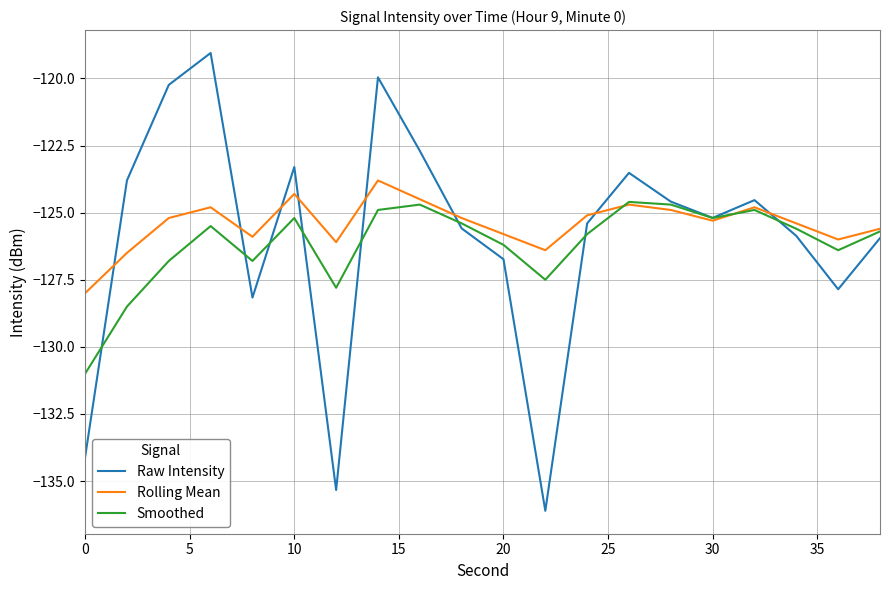

What is the minimum value shown in the chart?

-136.1